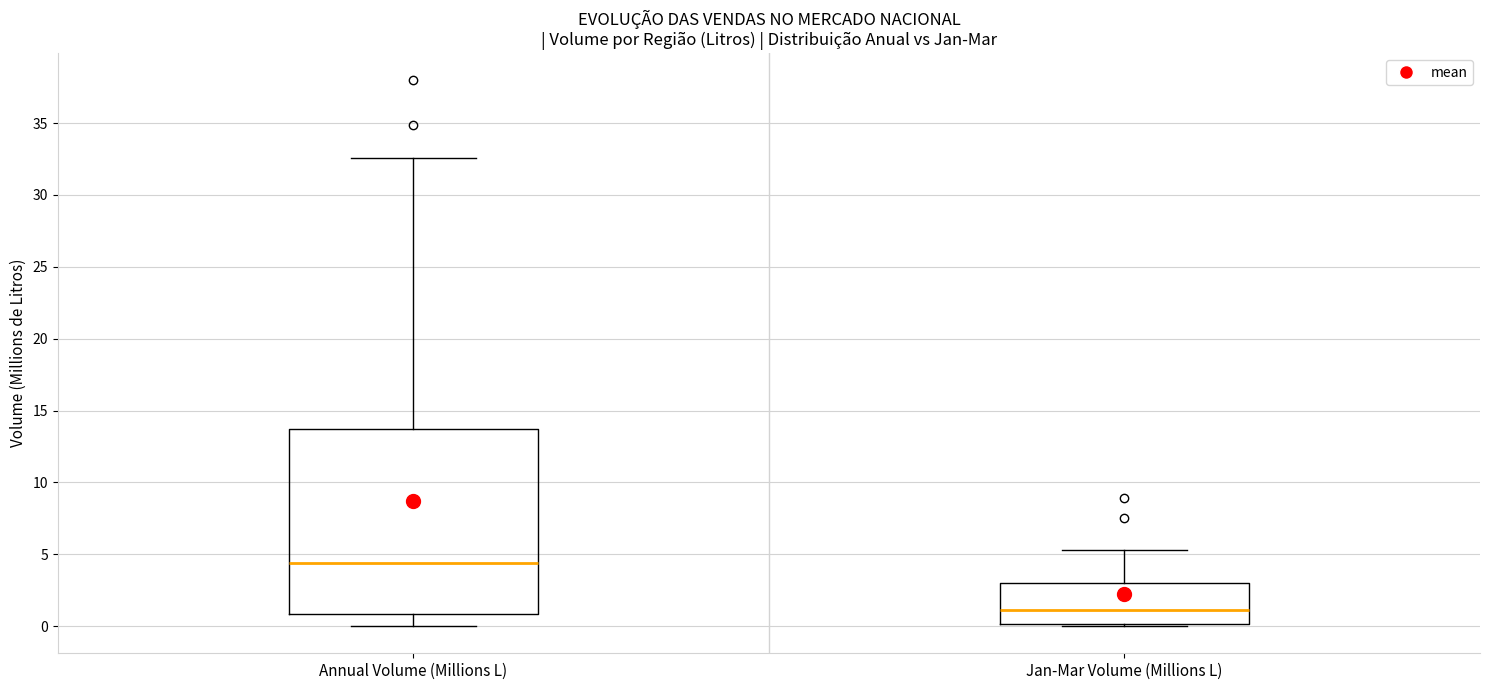

Where does the median line of the box for Jan-Mar Volume (Millions L) sit on the y-axis? The values are not printed on the chart, so give them approximately, as read against the axis.

1.0